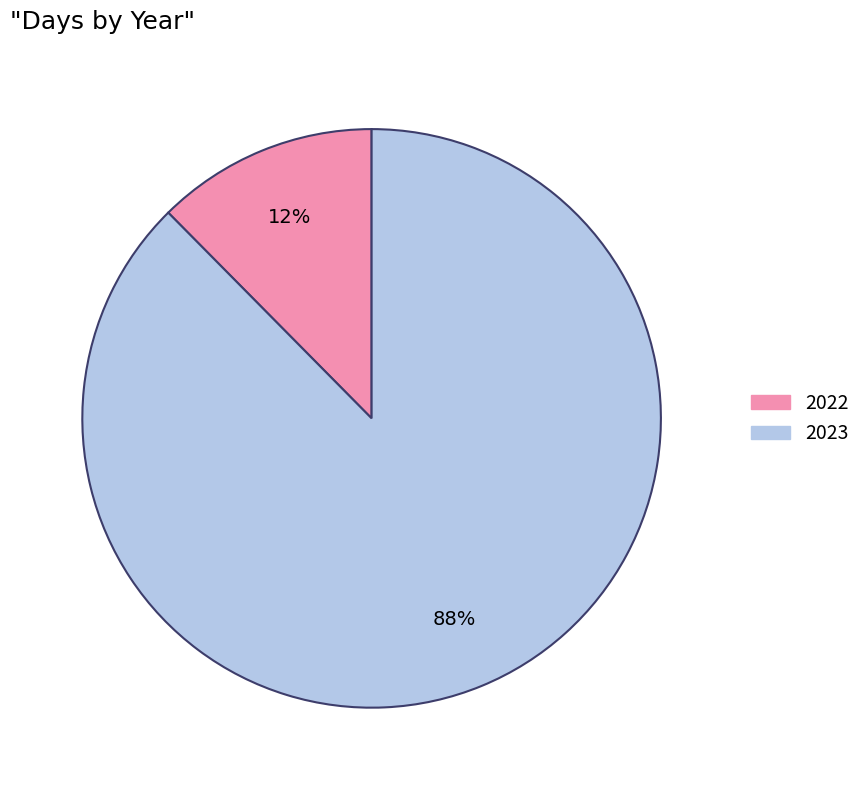

What percentage is the 2023 slice, to the nearest percent?

88%